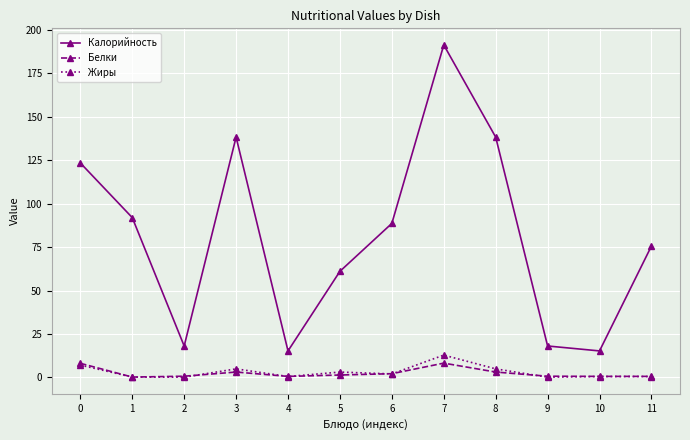

What is the value of the Белки point at the 7th from the left?

2.1